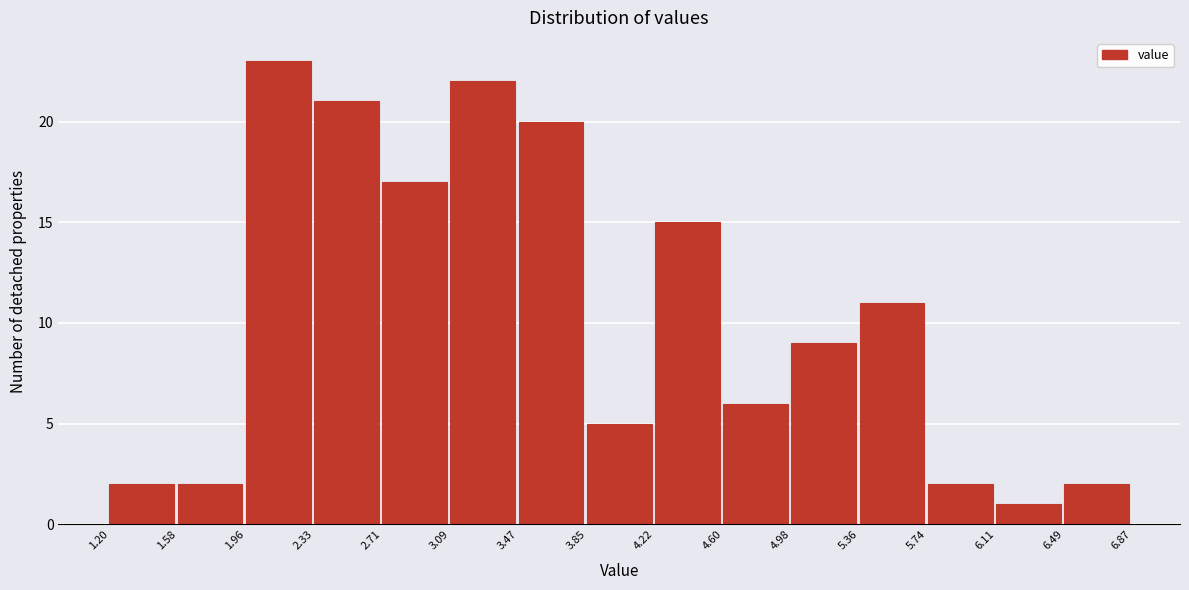

Reading left to right, transcribe this chart: for each bar, give the range it covers on the x-axis and its height. The values are not printed on the chart, so give them approximately, as read against the axis.

1.20 to 1.58: 2
1.58 to 1.96: 2
1.96 to 2.33: 23
2.33 to 2.71: 21
2.71 to 3.09: 17
3.09 to 3.47: 22
3.47 to 3.85: 20
3.85 to 4.22: 5
4.22 to 4.60: 15
4.60 to 4.98: 6
4.98 to 5.36: 9
5.36 to 5.74: 11
5.74 to 6.11: 2
6.11 to 6.49: 1
6.49 to 6.87: 2